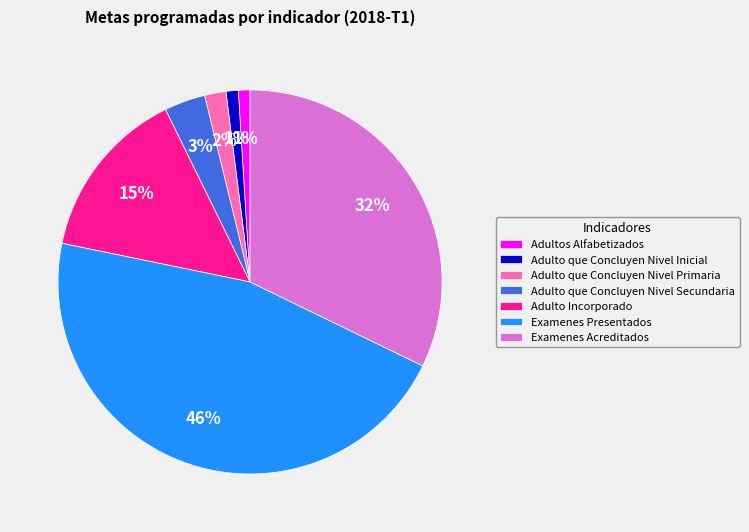

Is Examenes Presentados the majority of the pie?

No